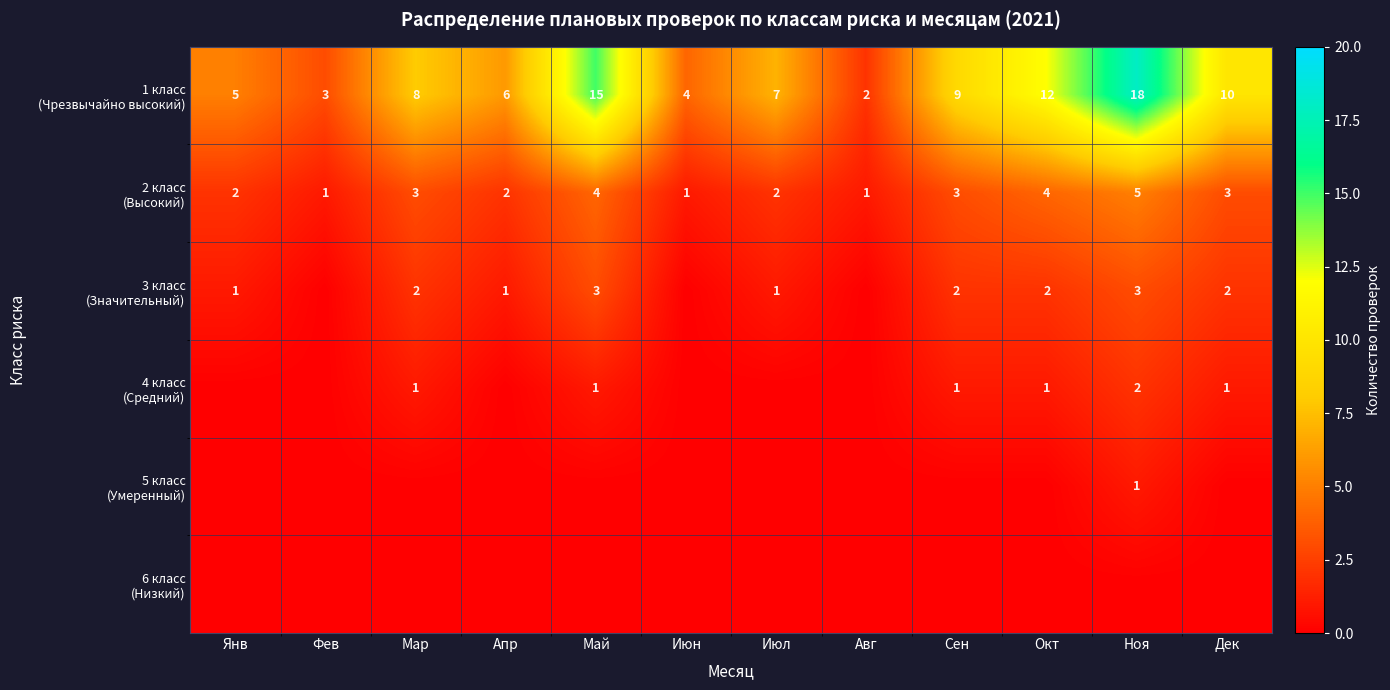

Is the value of 6 класс (Низкий) at Сен greater than the value of 4 класс (Средний) at Авг?

No